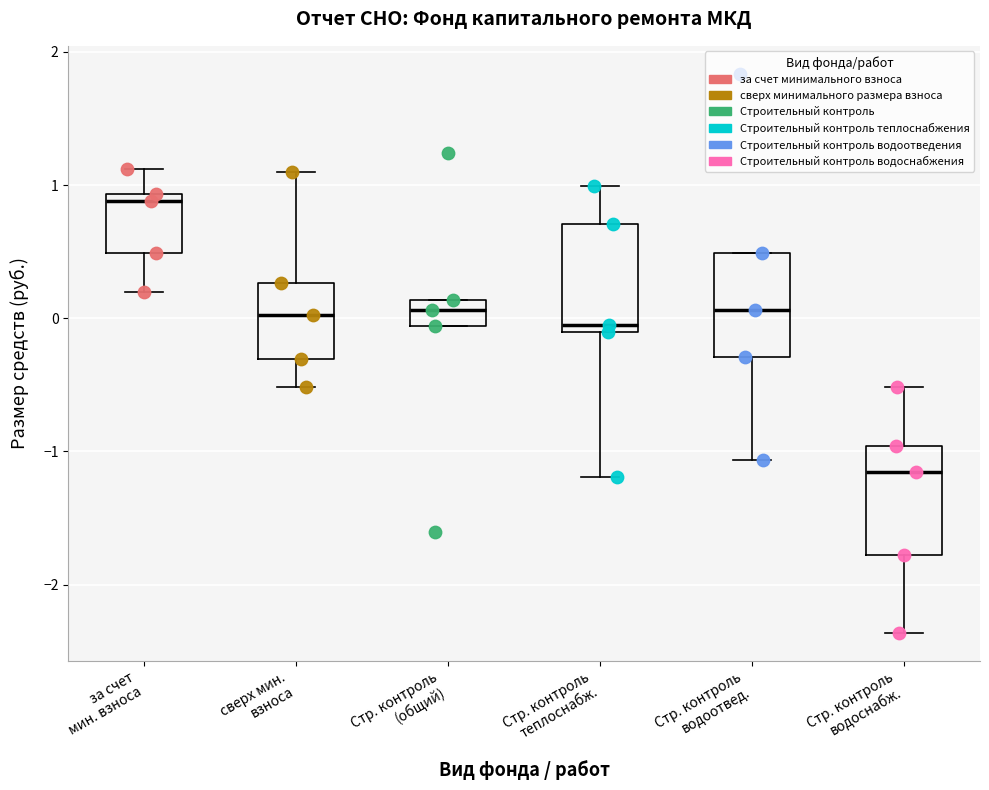

Where does the lower whisker of the box for Стр. контроль водоотвед. end on the y-axis? The values are not printed on the chart, so give them approximately, as read against the axis.

-1.1